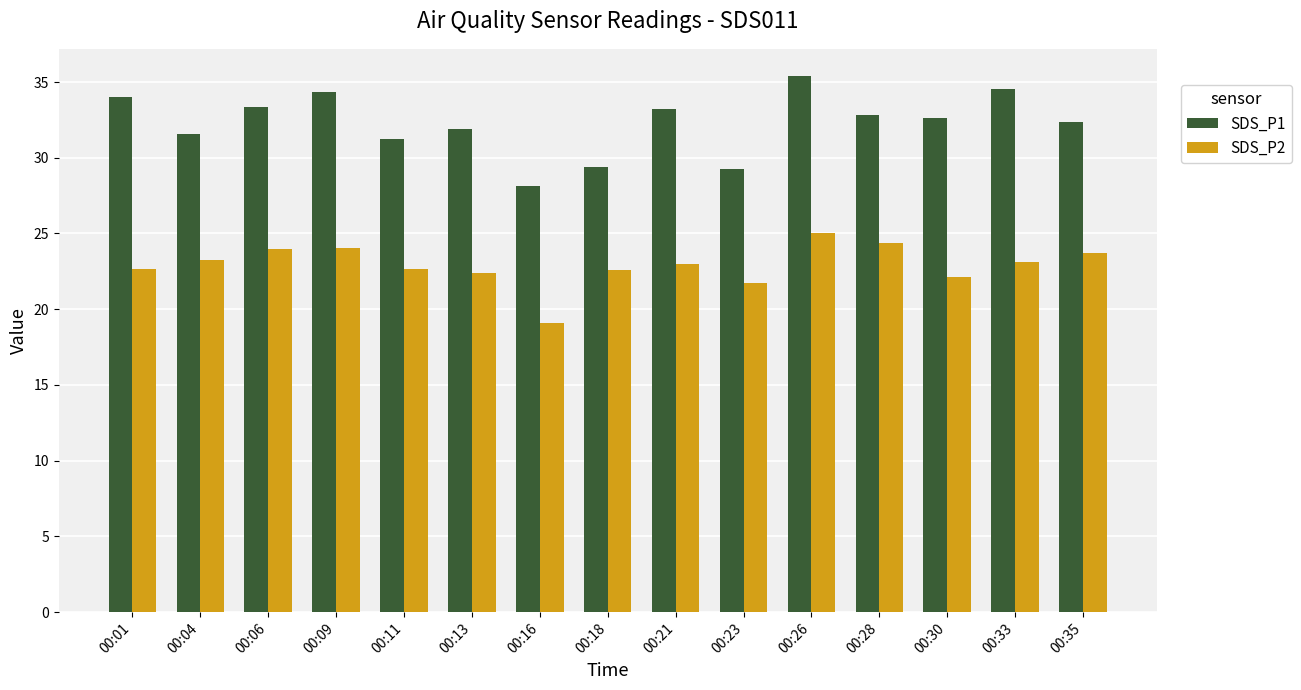

At which label does SDS_P2 first exceed 22?

00:01